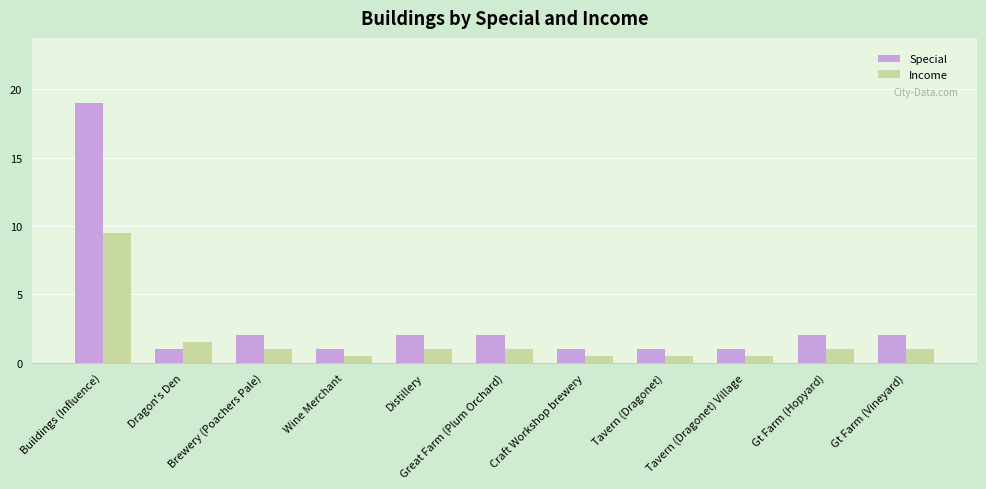

Which category has the highest value in the Income series?

Buildings (Influence)